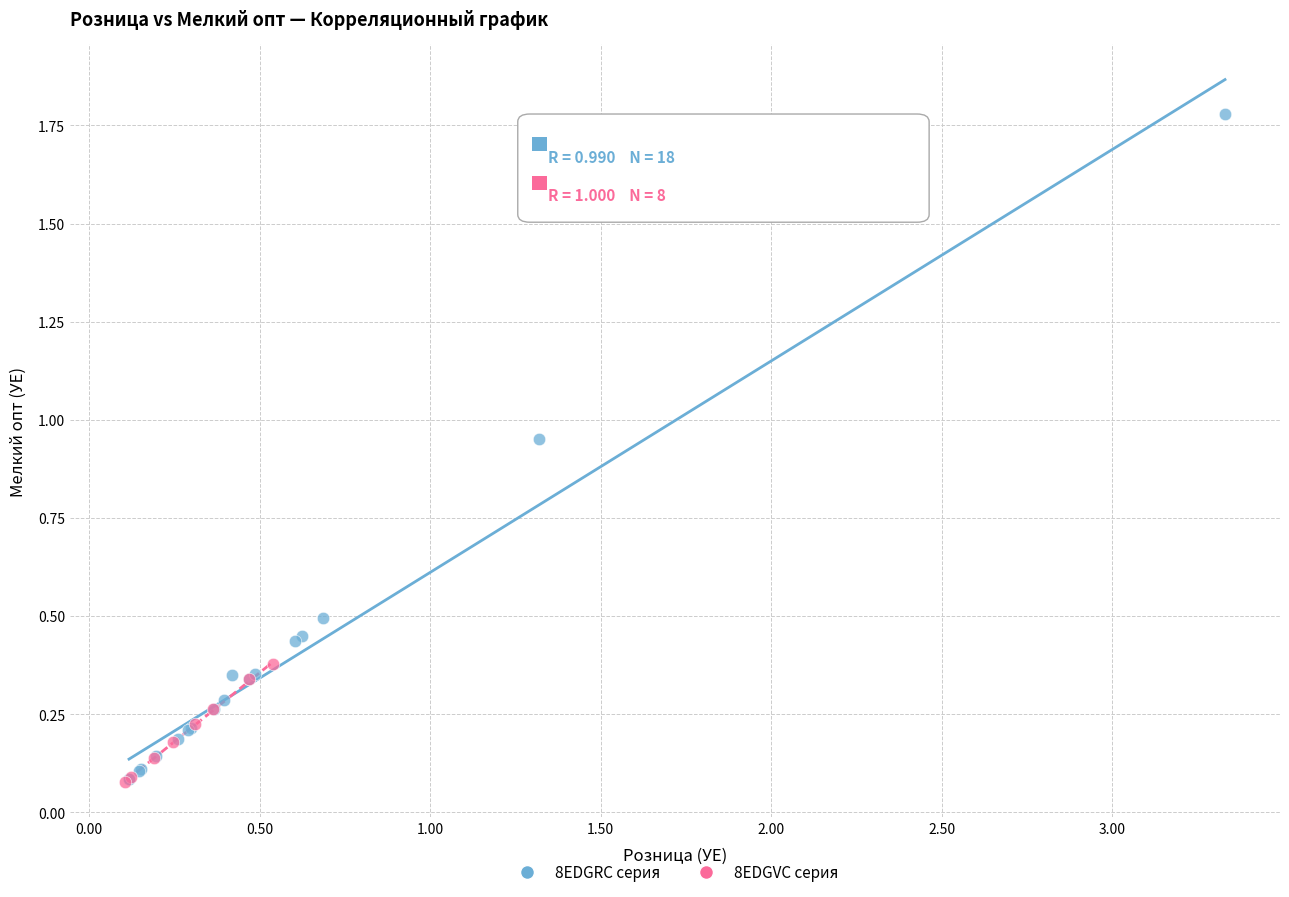

Which series reaches the maximum Y coordinate?

8EDGRC серия